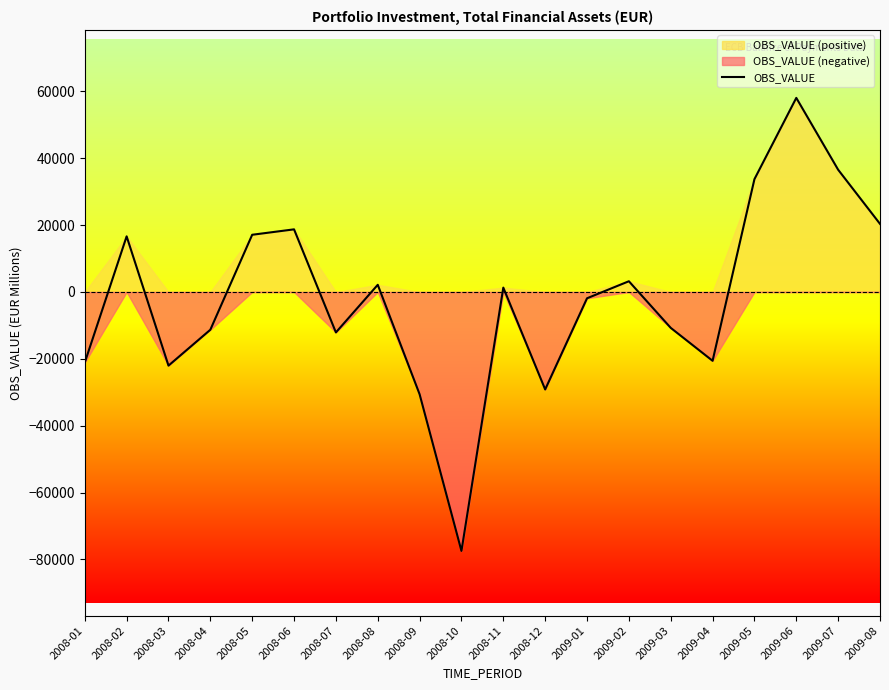

What is the sum of all values?

-29121.2